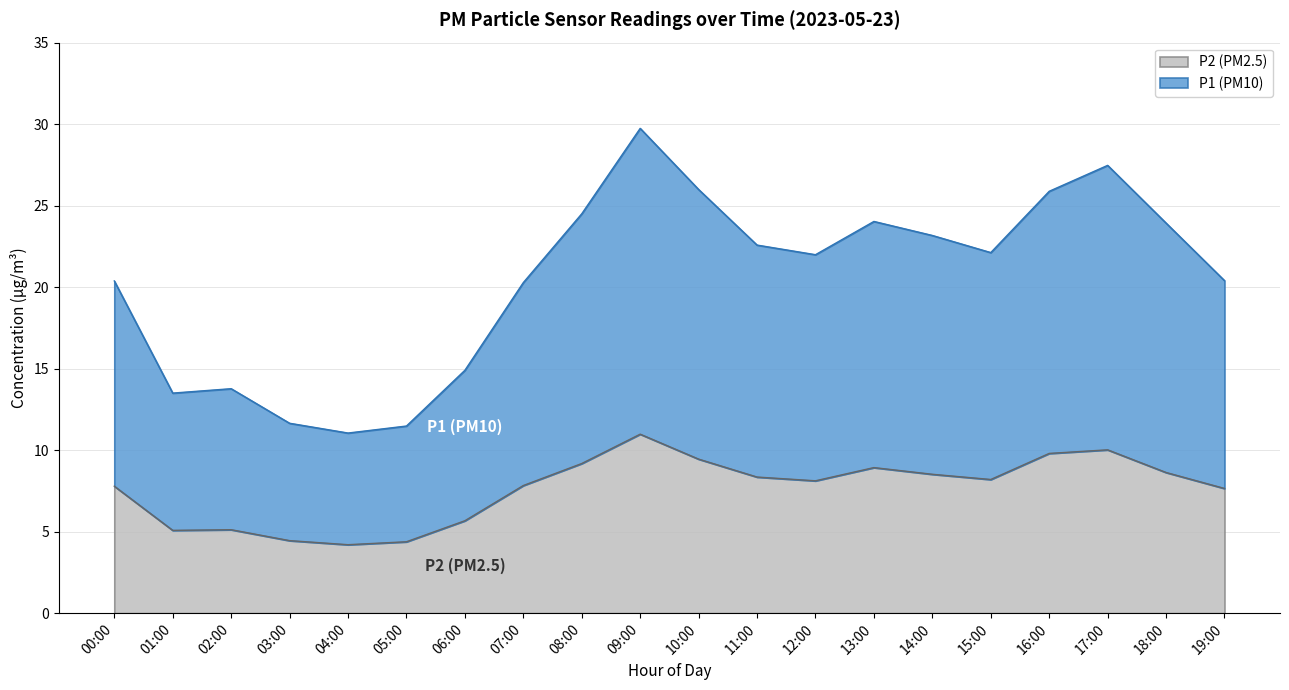

What position from the left is 08:00?

9